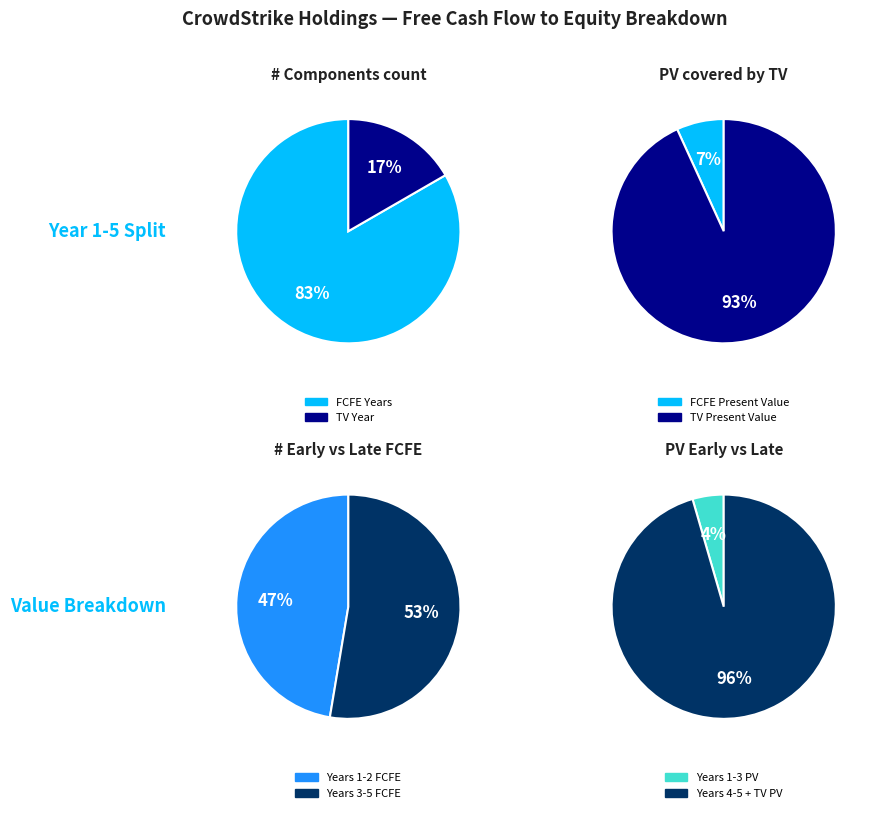

Is there any slice that represents more than half of the pie?

Yes